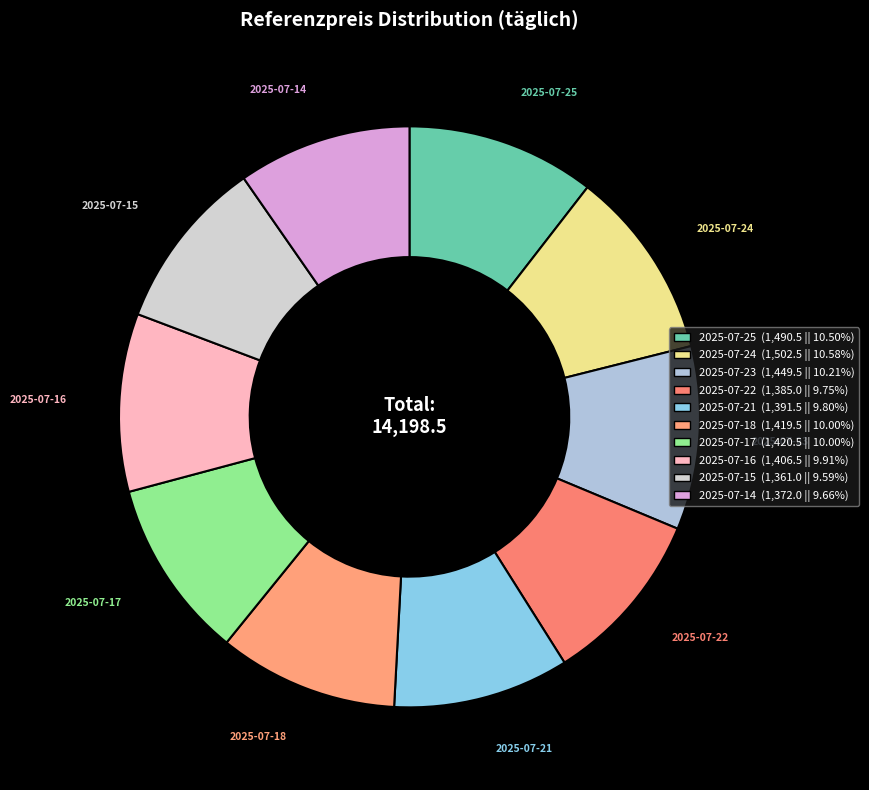

Is it true that 2025-07-15 is 10% of the pie?

True